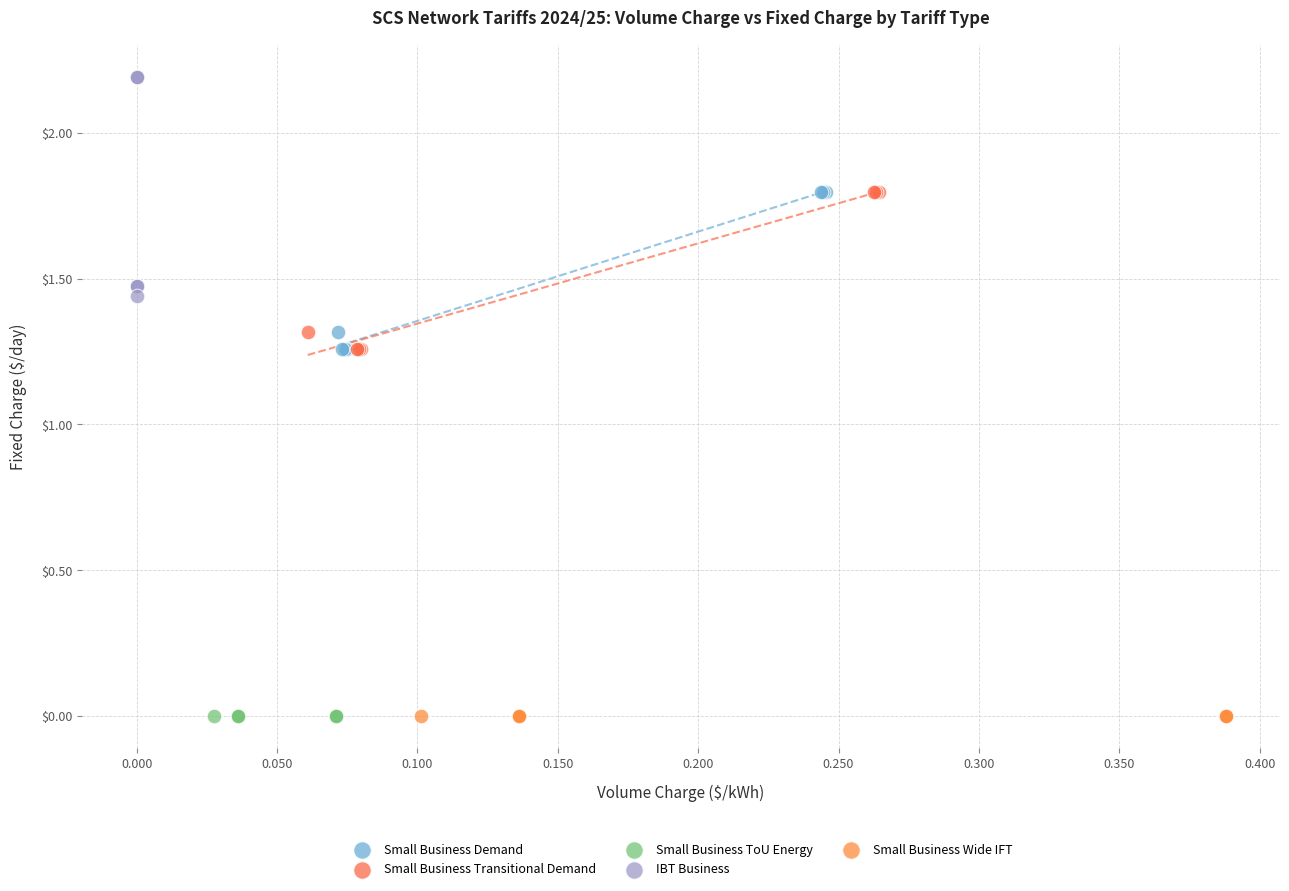

Which series reaches the maximum Y coordinate?

IBT Business